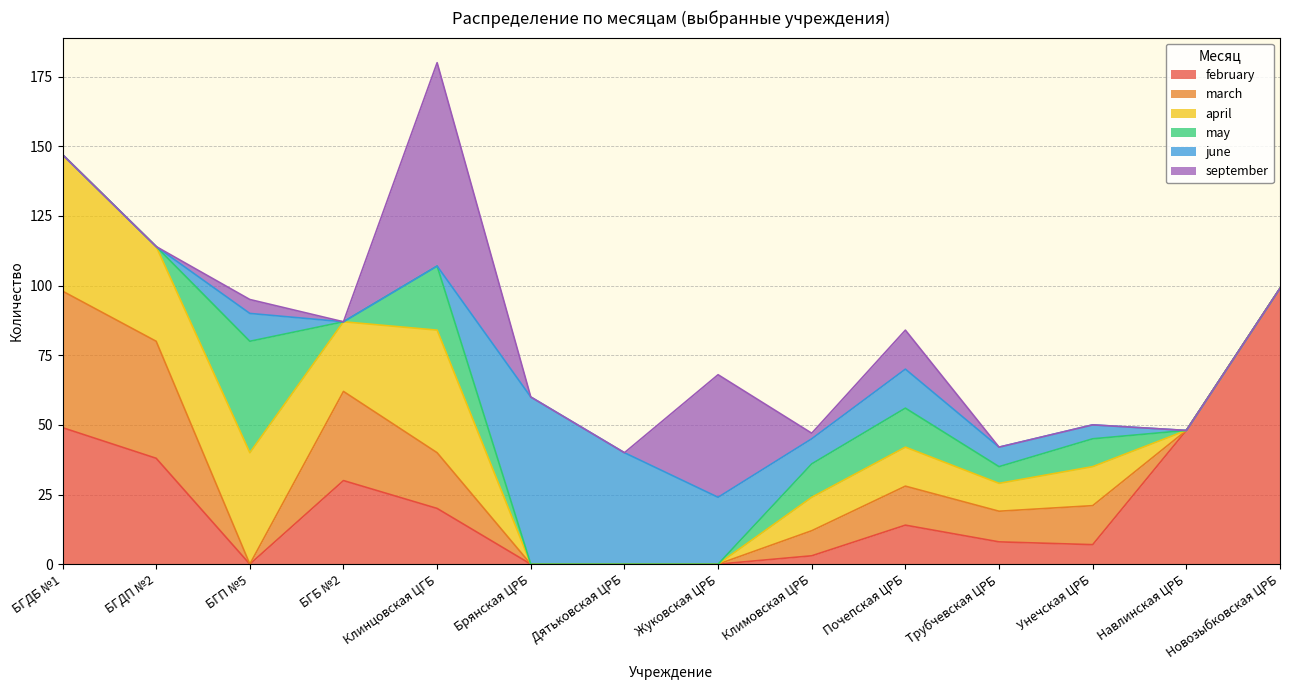

The march series shows 20 at БГБ №2. True or false?

False